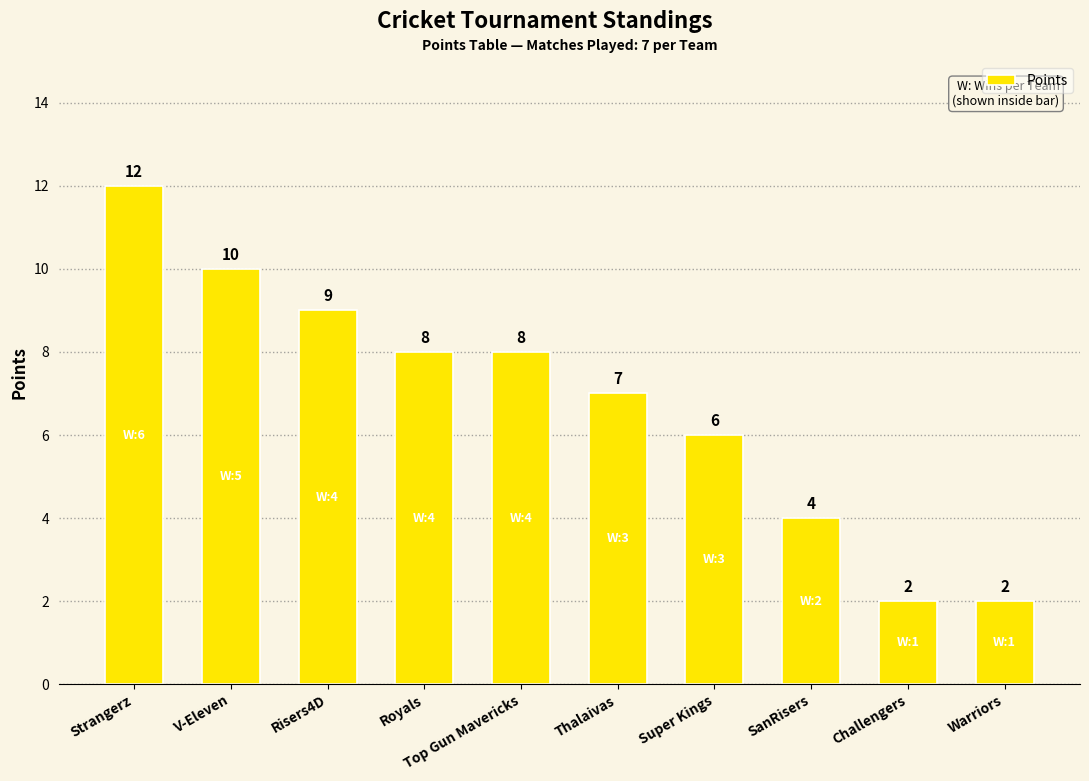

How many bars are there in total?

10